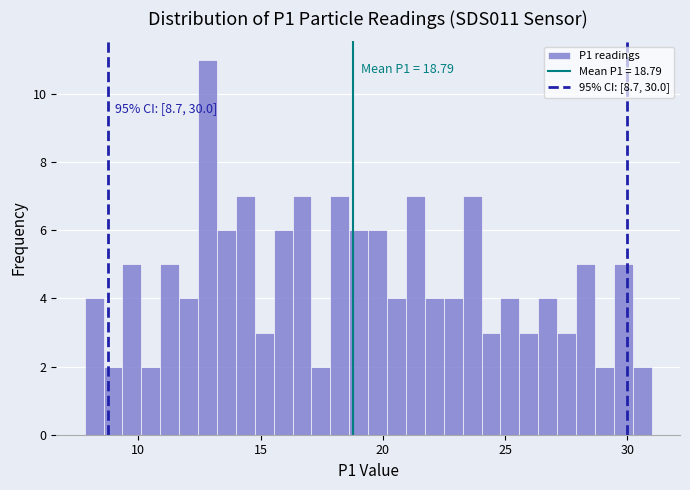

Read against the x-axis, roughly where is the centre of the tallest bar?

13.0